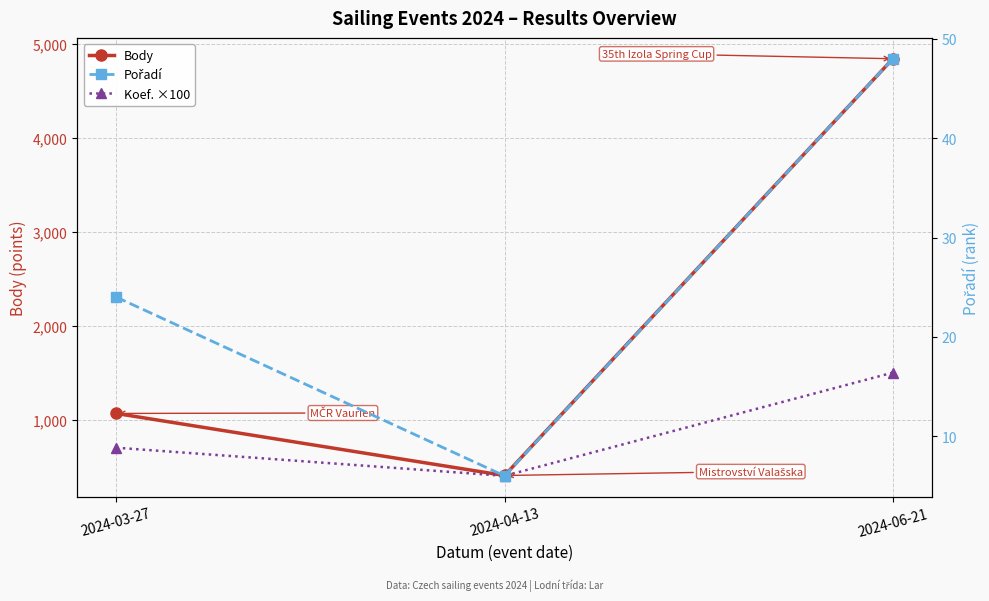

Count the Pořadí values in the range 6 to 48.

3